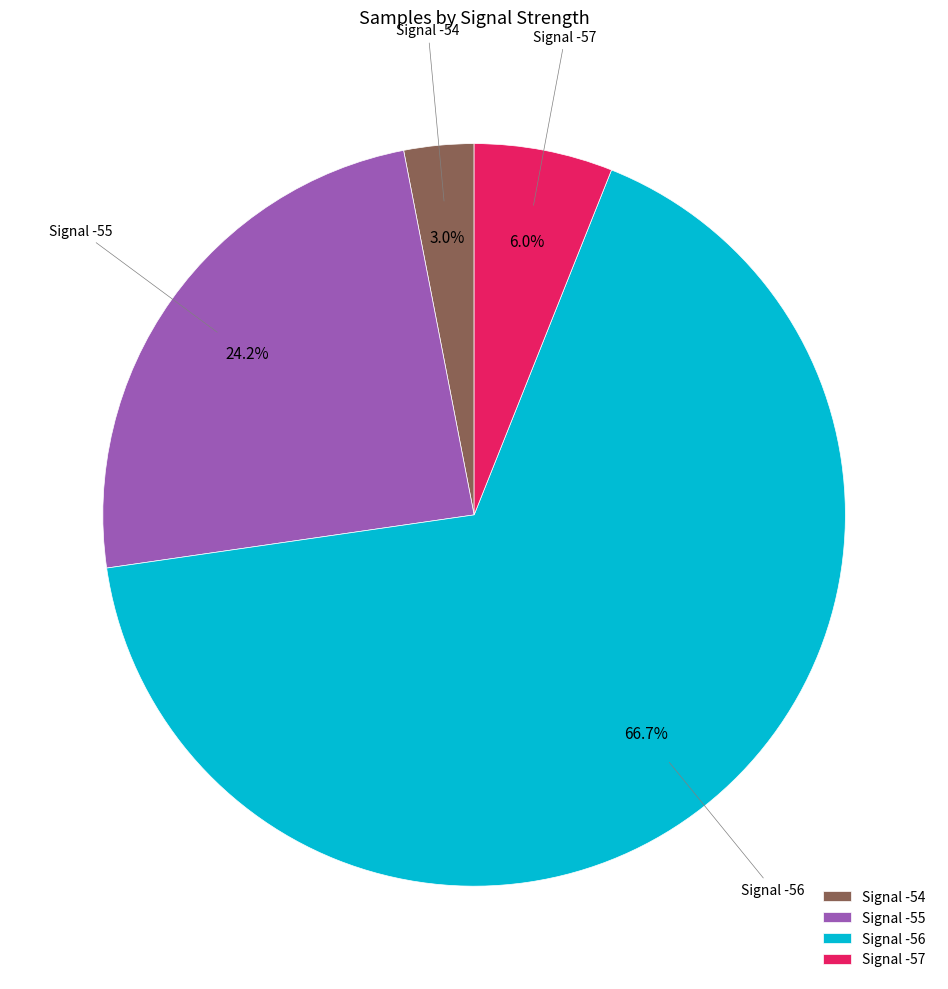

What is the ratio of the value at Signal -55 to the value at Signal -57?

4.0